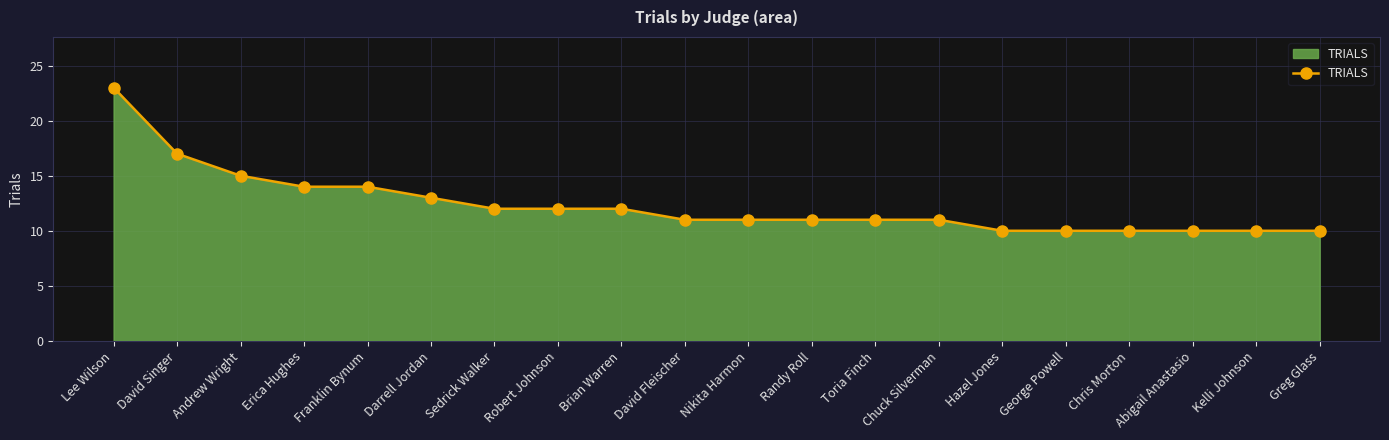

The value at Sedrick Walker is 16. True or false?

False